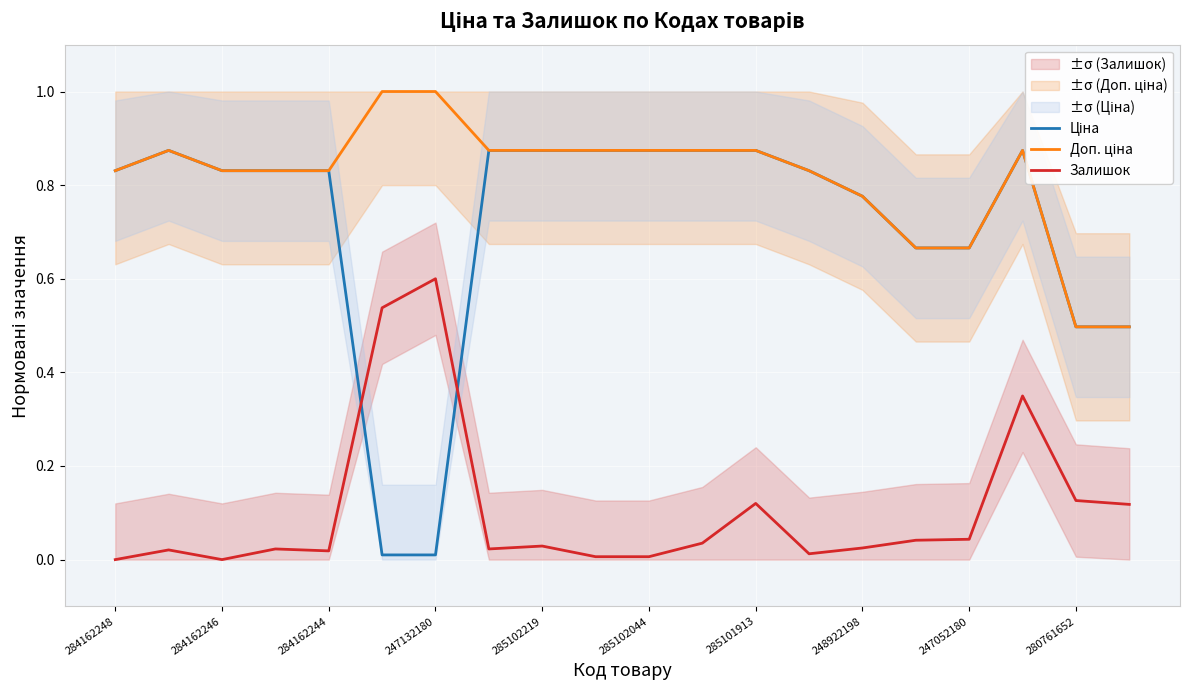

The Залишок series shows 0.0 at 15. True or false?

True